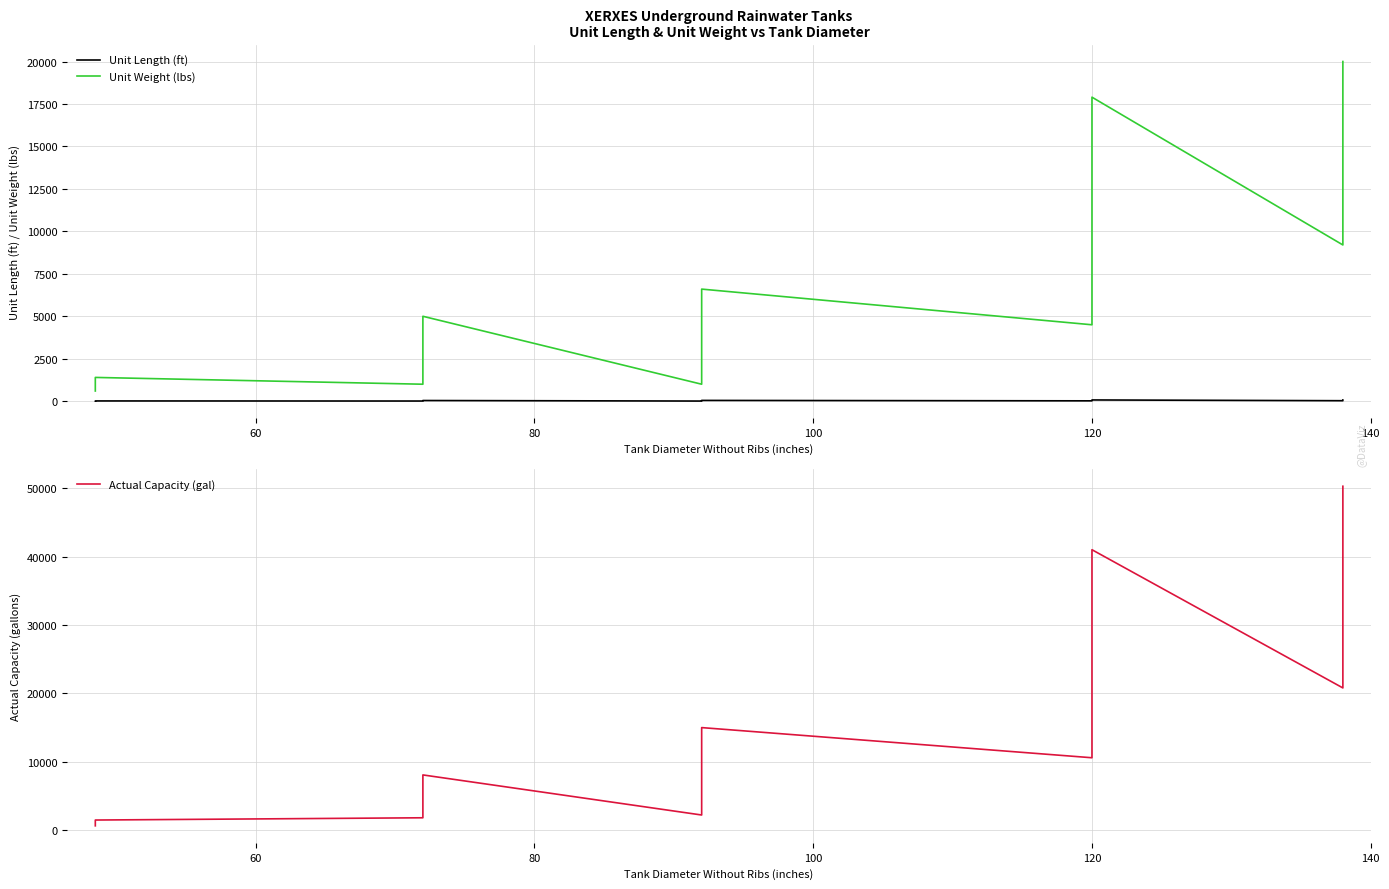

What is the maximum value shown in the chart?

50293.0